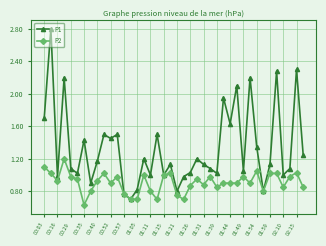

Which series has the largest range (max minus min)?

P1